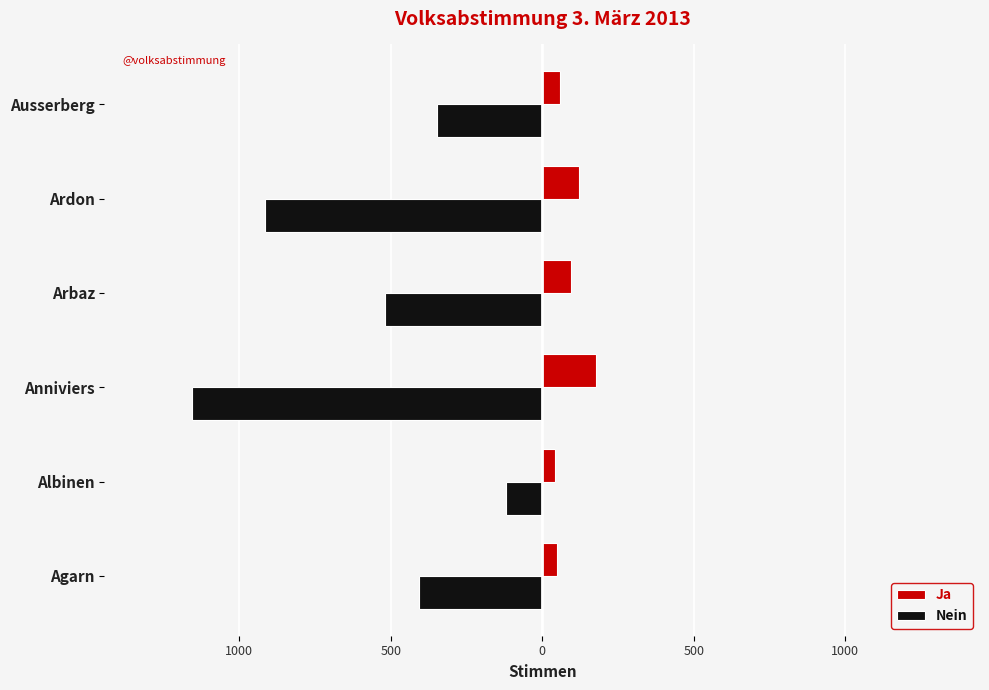

What are all the series names shown in the legend?

Ja, Nein